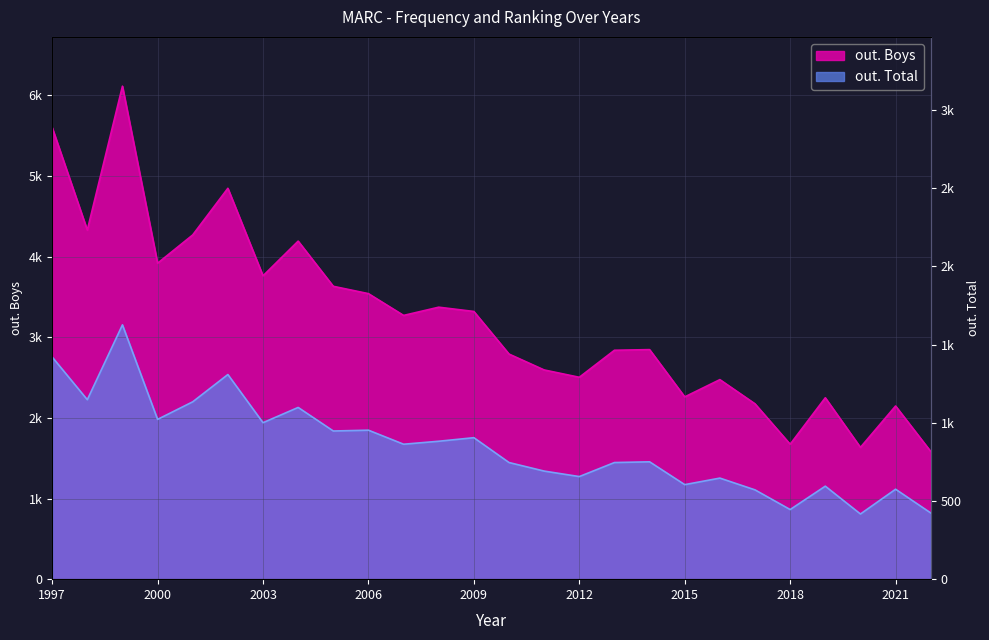

What is the average value of the out. Total series?

1653